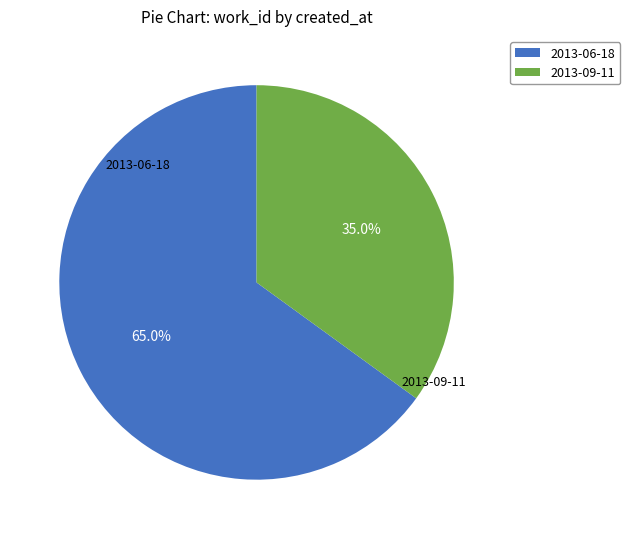

To the nearest percent, what portion does 2013-09-11 represent?

35%